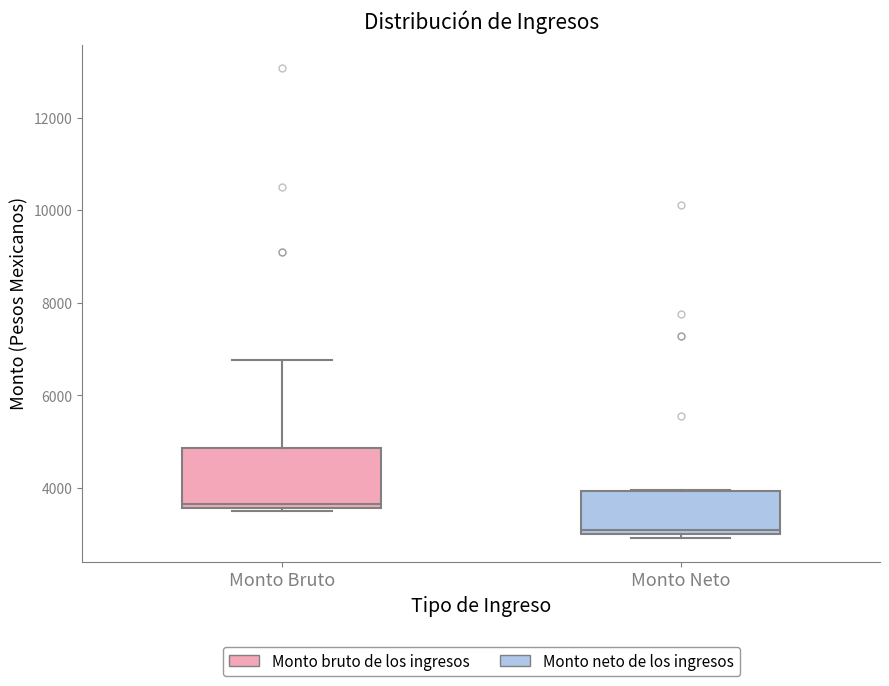

Which box's median line is the lowest?

Monto Neto